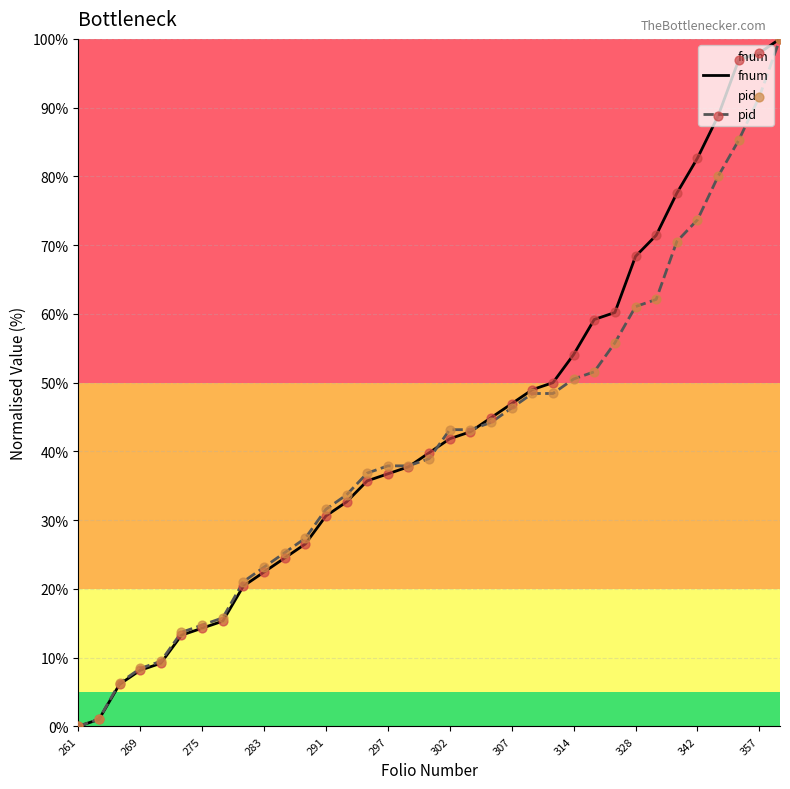

Which series reaches the minimum Y coordinate?

fnum